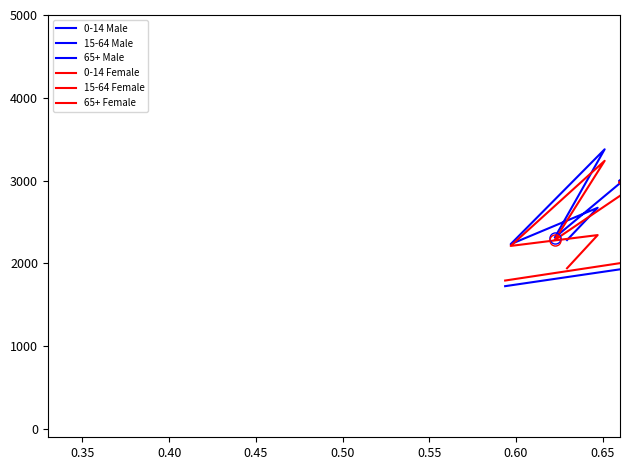

What is the difference between the highest and lowest values at 0.65?

1841